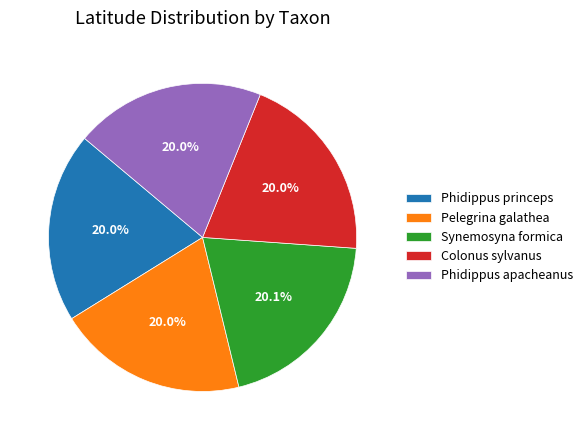

Is it true that Phidippus princeps is 10% of the pie?

False